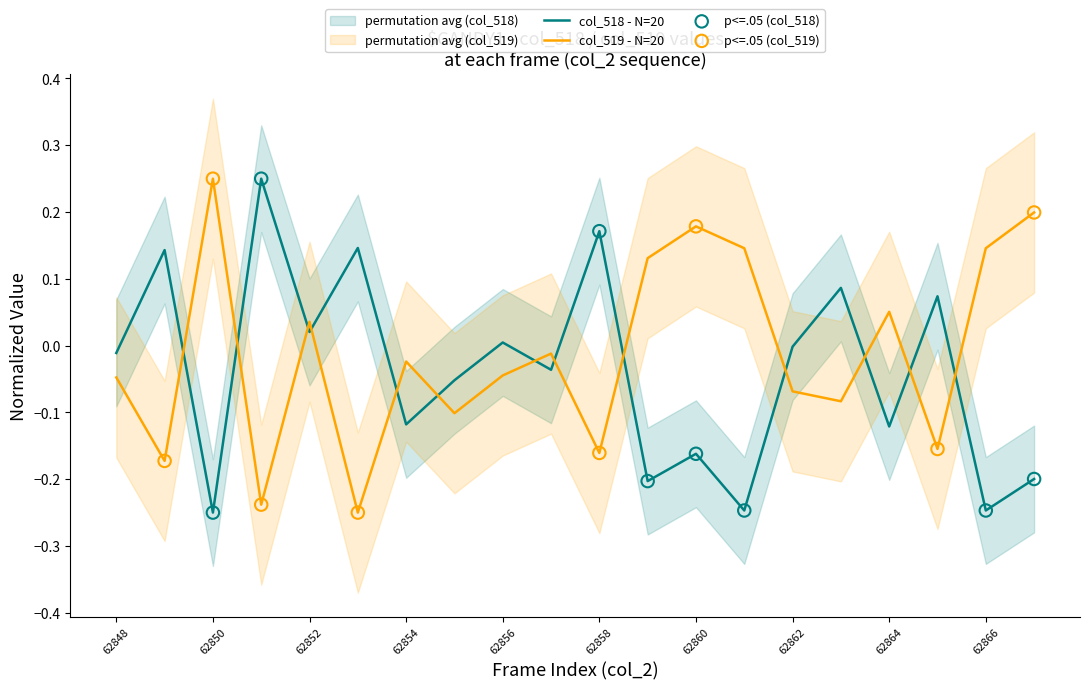

At which category is the sum across all series the highest?

62852